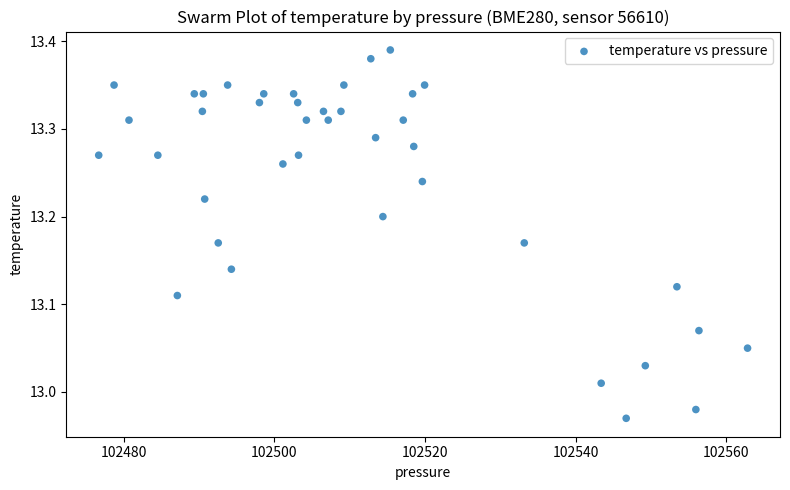

What is the range of Y values (max minus min)?

0.4